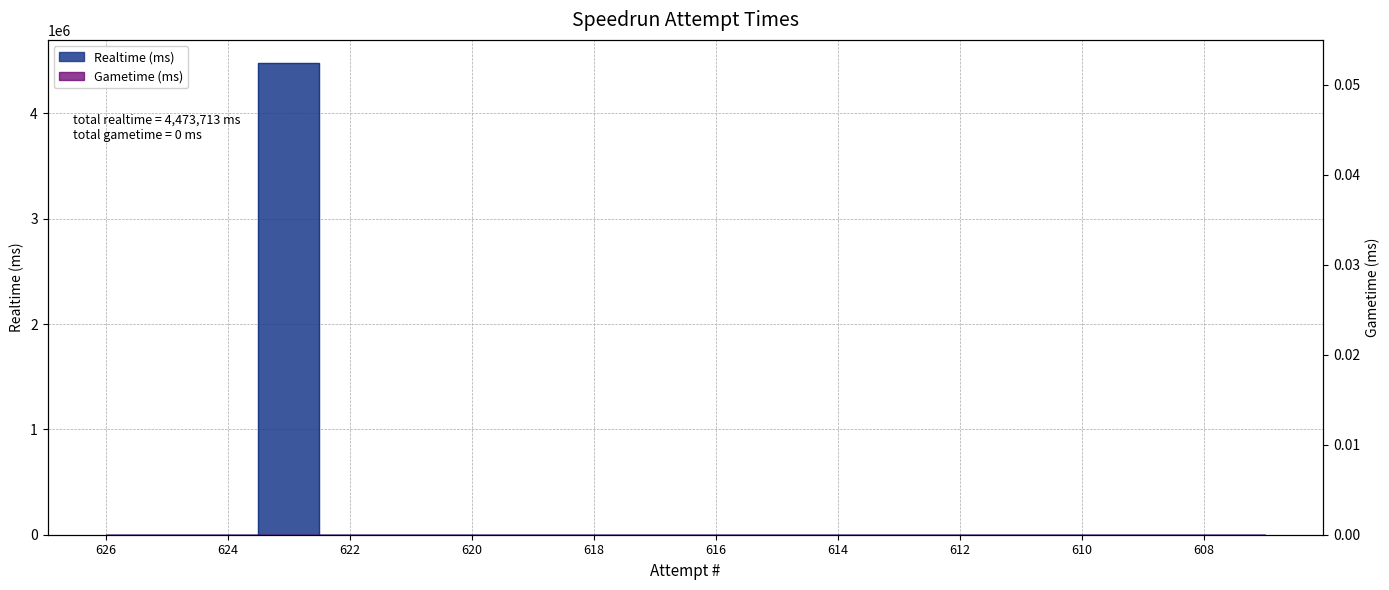

Rank the categories by value from highest to lowest.

623, 626, 625, 624, 622, 621, 620, 619, 618, 617, 616, 615, 614, 613, 612, 611, 610, 609, 608, 607